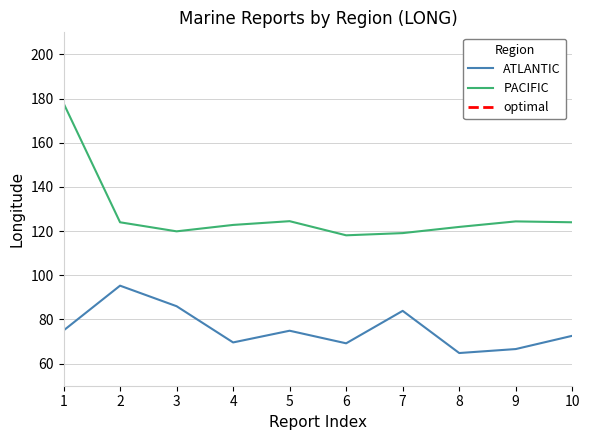

How many lines are shown in the chart?

3